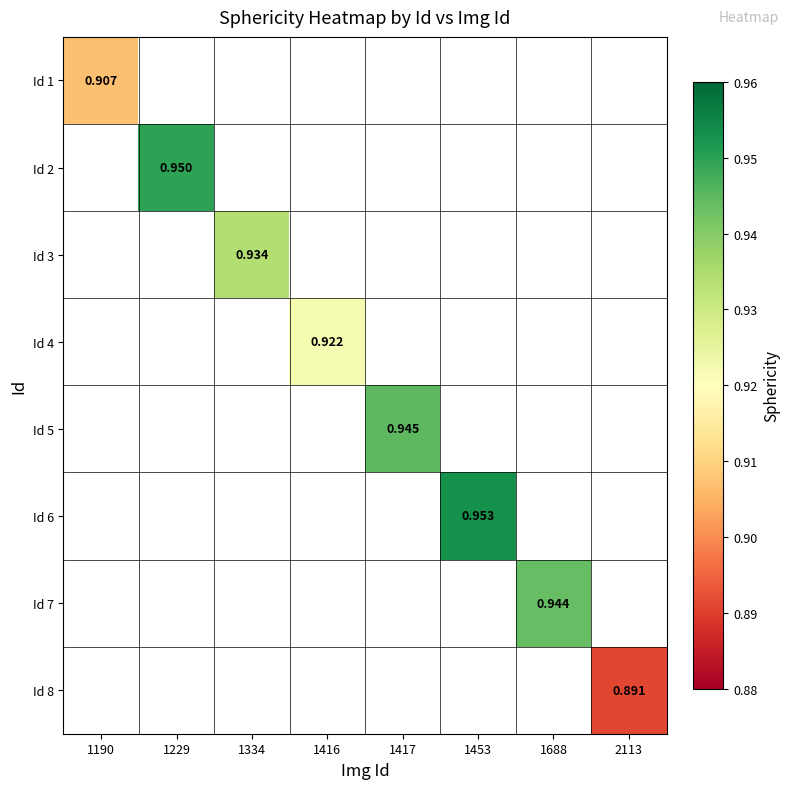

Count the number of data series in this chart.

8